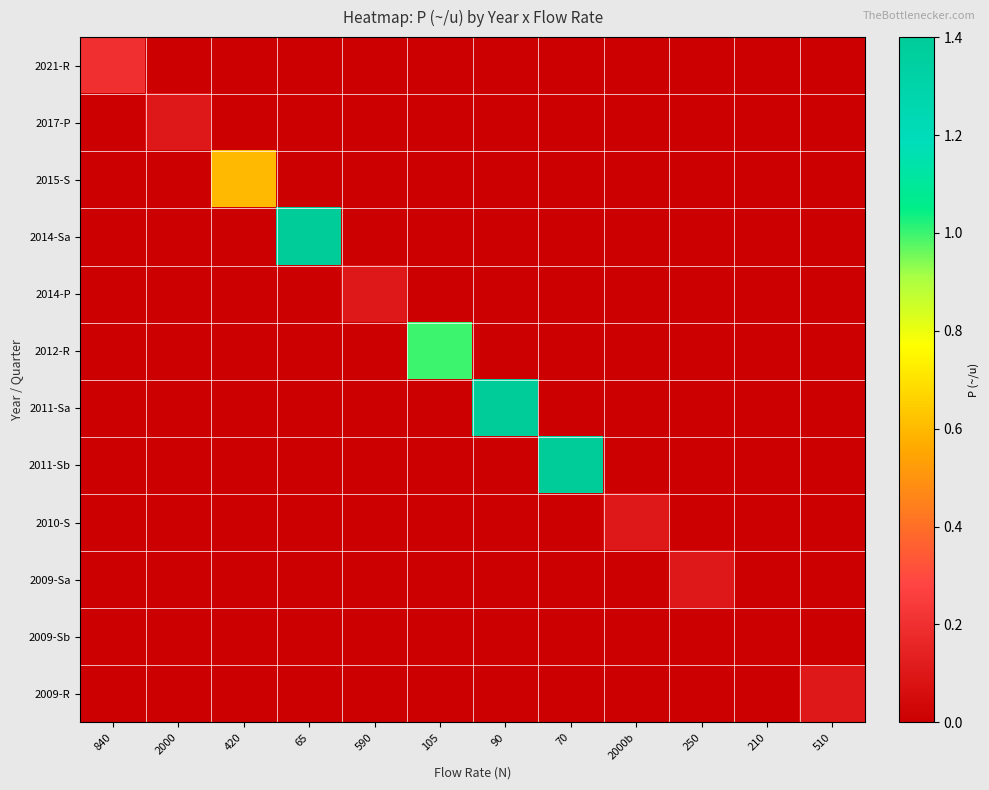

At which category is the sum across all series the highest?

65